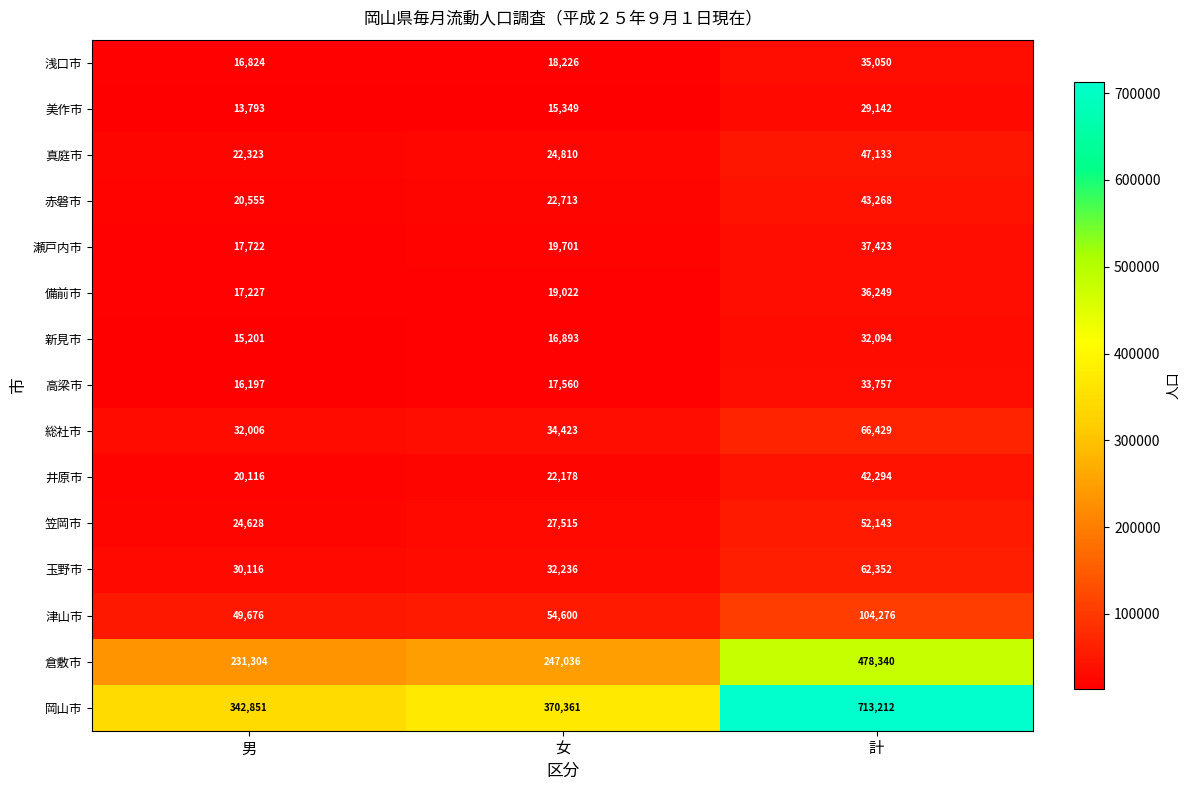

How many values in the 浅口市 series are below 18226?

1